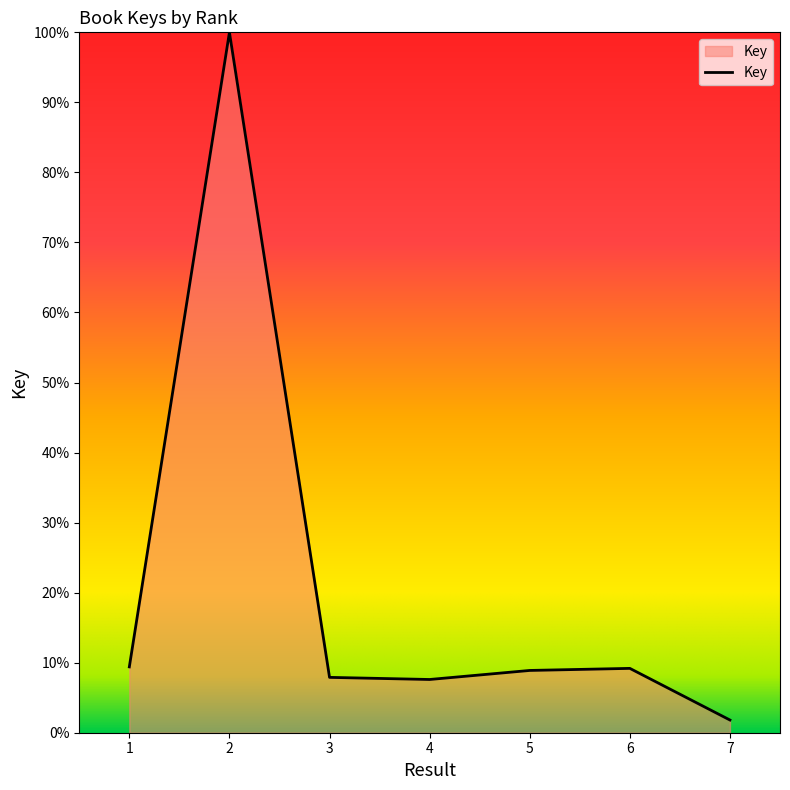

At which category does the data reach its first local peak?

2